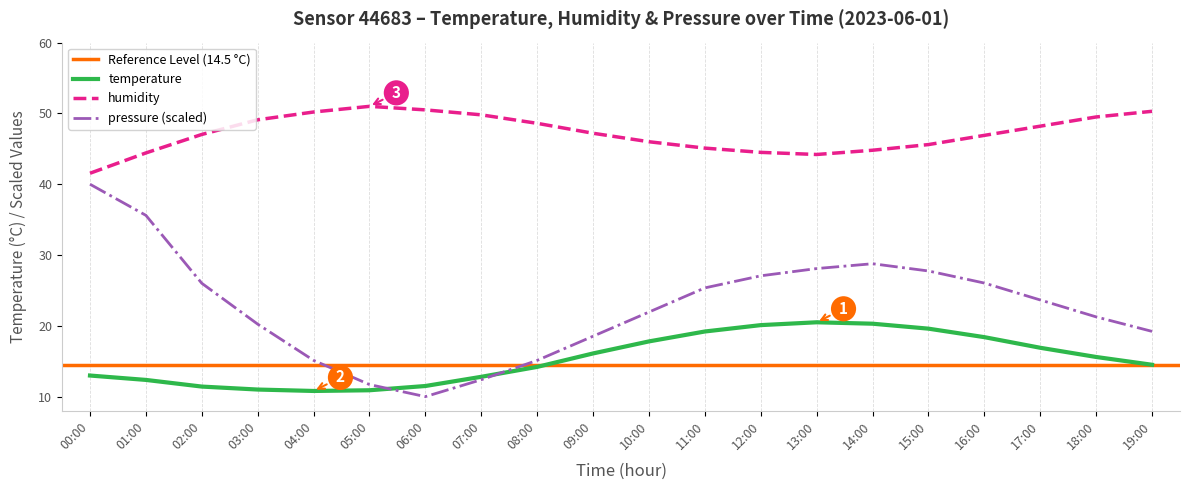

Where is the first local minimum for humidity?

13:00